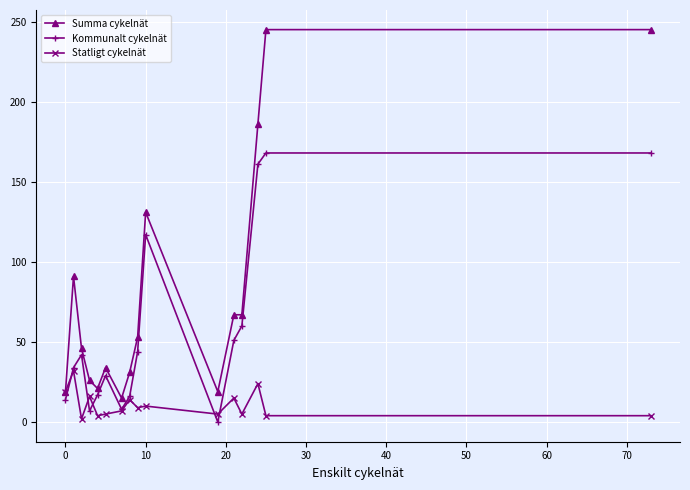

How many lines are shown in the chart?

3